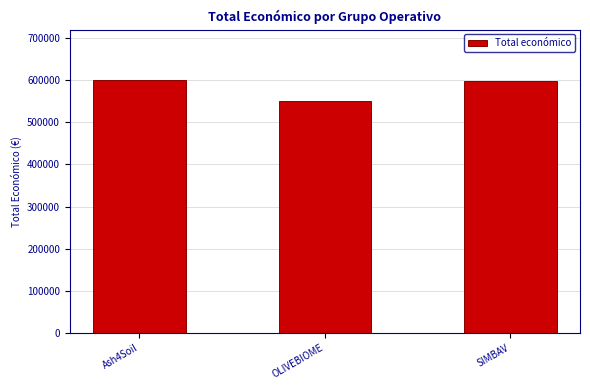

What is the maximum value shown in the chart?

600000